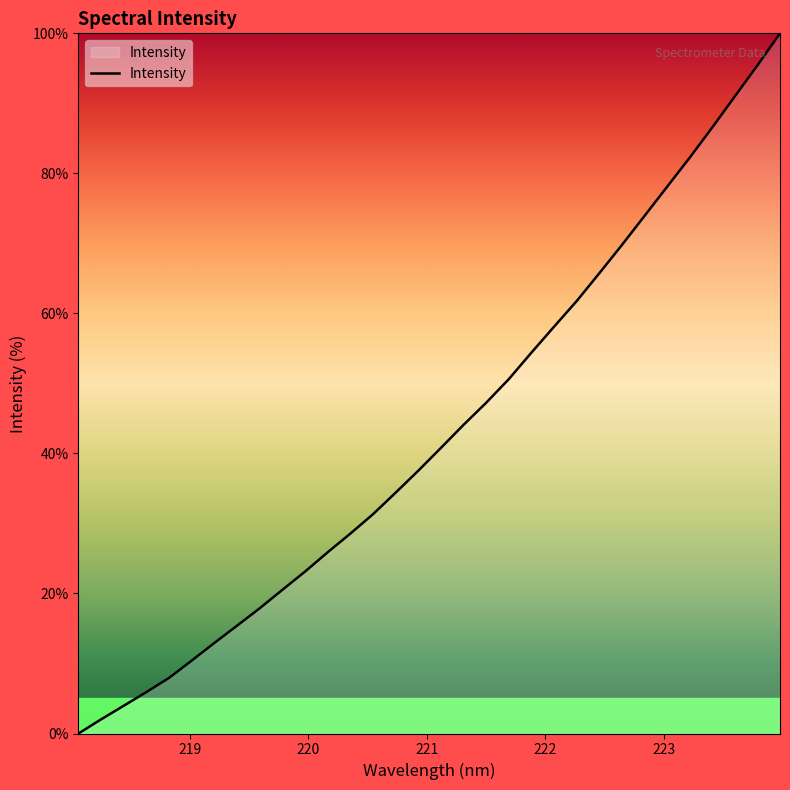

What is the greatest value displayed?

100.0